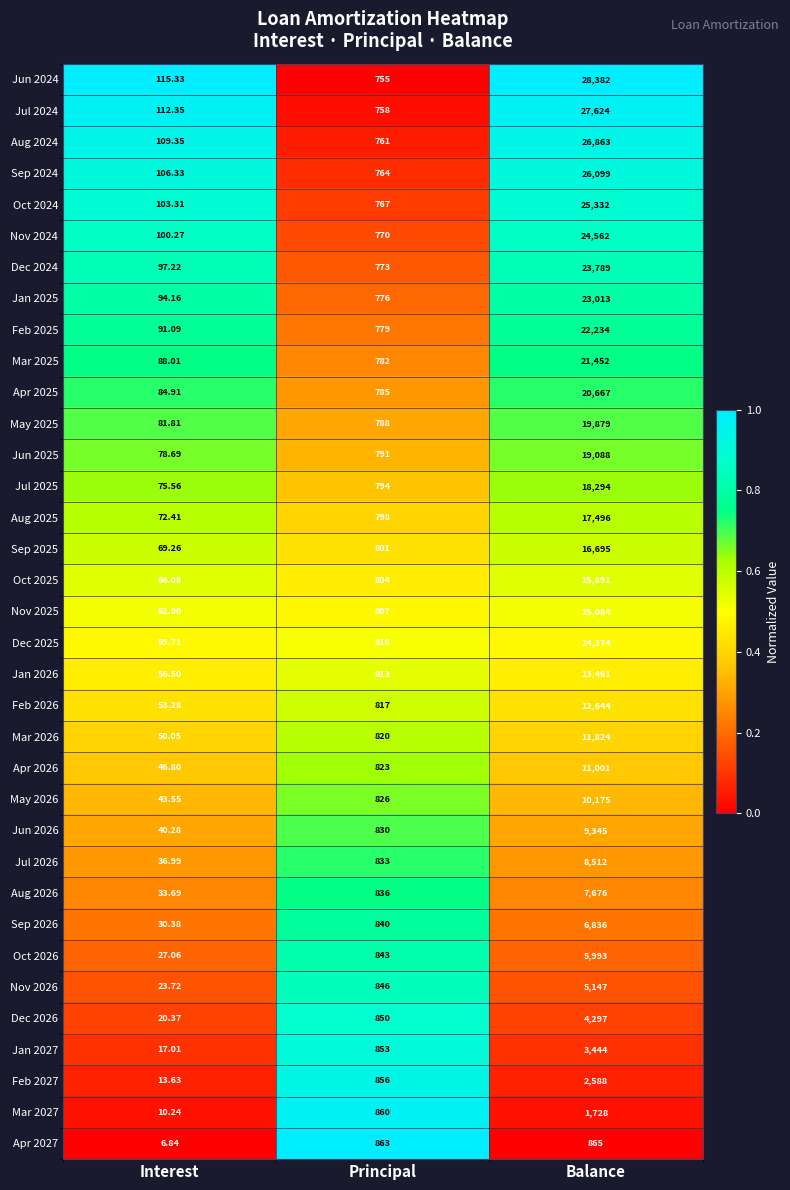

At which label does Aug 2025 reach its peak?

Balance